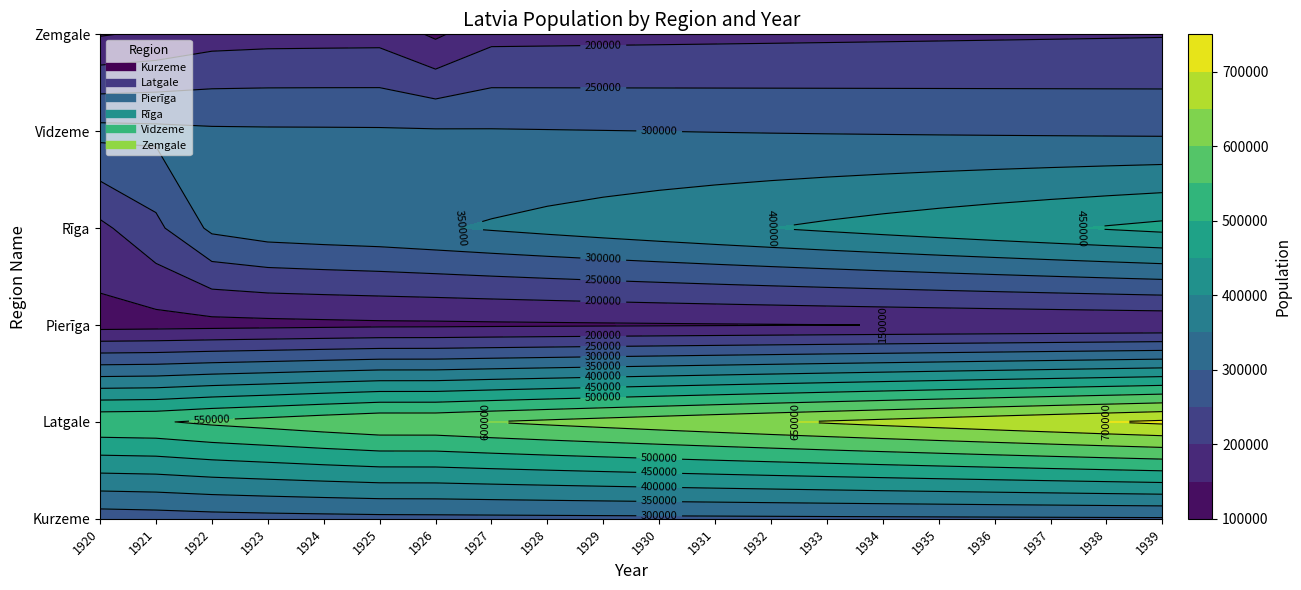

Reading left to right, list all the values displayed in this chart.

Kurzeme: 1920=272360	1921=275624	1922=280233	1923=283024	1924=284911	1925=286650	1926=287325	1927=287898	1928=288471	1929=289044	1930=289617	1931=290190	1932=290763	1933=291336	1934=291909	1935=292482	1936=293055	1937=293628	1938=294201	1939=294774
Latgale: 1920=542776	1921=545347	1922=558980	1923=569242	1924=580779	1925=591388	1926=591535	1927=601000	1928=610000	1929=619000	1930=628000	1931=637000	1932=646000	1933=655000	1934=664000	1935=673000	1936=682000	1937=691000	1938=700000	1939=709000
Pierīga: 1920=130969	1921=133016	1922=135063	1923=137109	1924=139156	1925=141203	1926=141773	1927=143000	1928=144000	1929=145000	1930=146000	1931=147000	1932=148000	1933=149000	1934=150000	1935=151000	1936=152000	1937=153000	1938=154000	1939=155000
Rīga: 1920=188662	1921=238252	1922=310334	1923=327215	1924=332945	1925=337699	1926=346051	1927=355000	1928=364000	1929=373000	1930=382000	1931=391000	1932=400000	1933=409000	1934=418000	1935=427000	1936=436000	1937=445000	1938=454000	1939=463000
Vidzeme: 1920=314791	1921=311579	1922=306470	1923=305414	1924=305104	1925=304639	1926=304000	1927=303000	1928=302000	1929=301000	1930=300000	1931=299000	1932=298000	1933=297000	1934=296000	1935=295000	1936=294000	1937=293000	1938=292000	1939=291000
Zemgale: 1920=146573	1921=159008	1922=177549	1923=181526	1924=182439	1925=183226	1926=141773	1927=185000	1928=186000	1929=187000	1930=188000	1931=189000	1932=190000	1933=191000	1934=192000	1935=193000	1936=194000	1937=195000	1938=196000	1939=197000